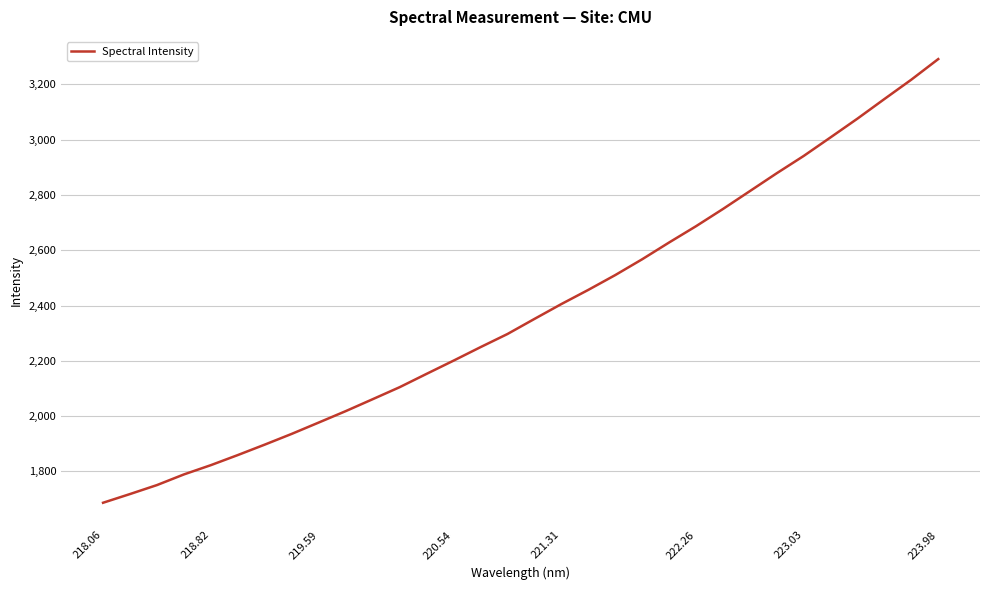

What is the difference between the maximum and minimum values?

1604.9